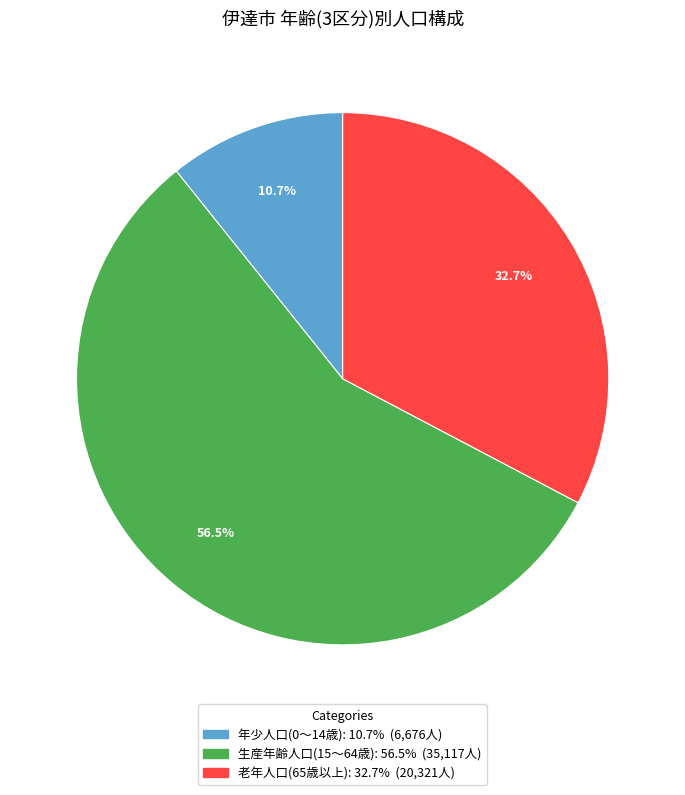

To the nearest percent, what percentage of the pie is 年少人口(0～14歳)?

11%